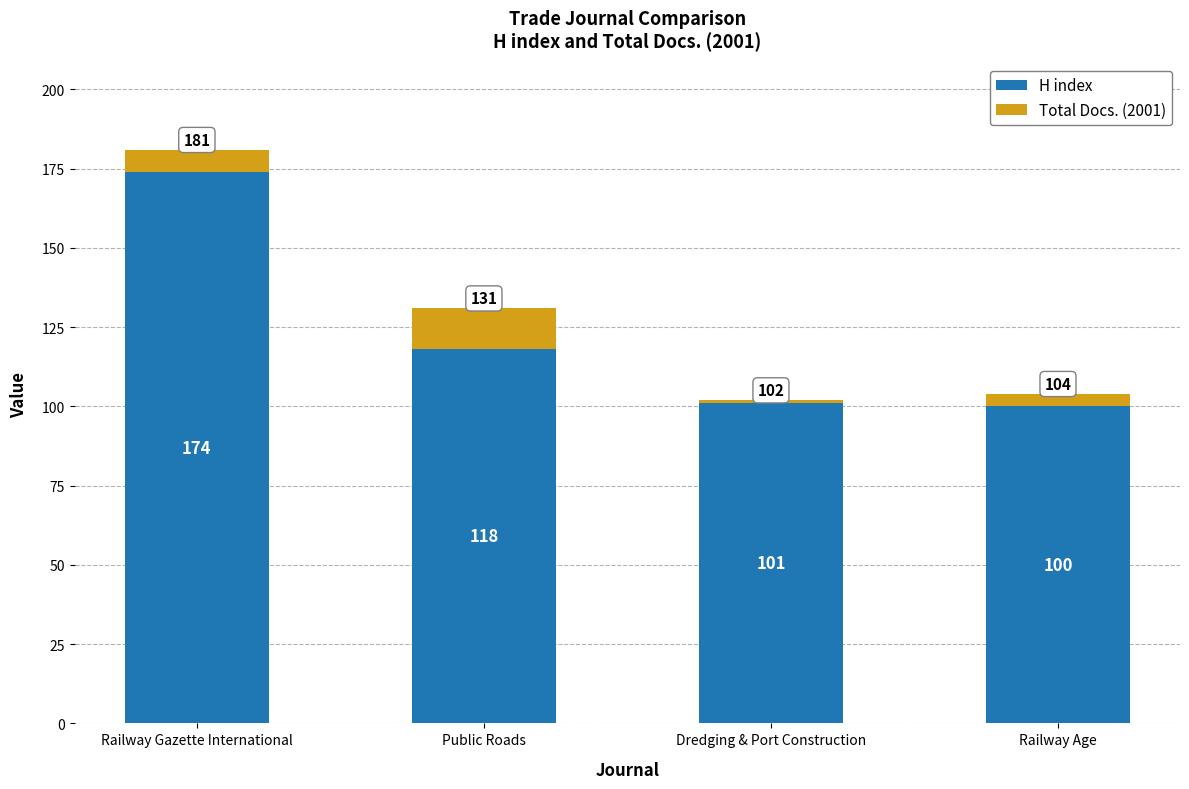

Rank the categories by H index value from lowest to highest.

Railway Age, Dredging & Port Construction, Public Roads, Railway Gazette International